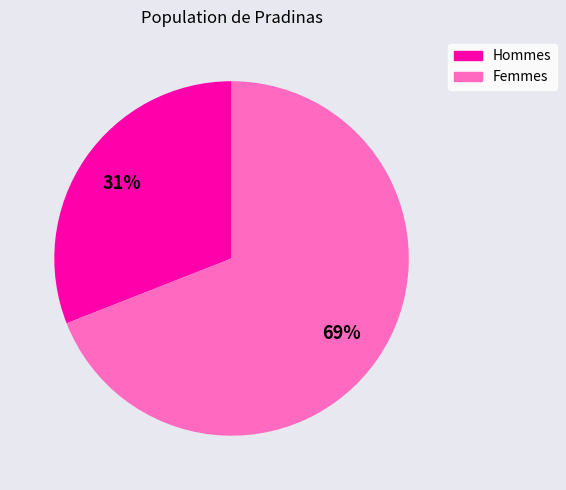

What is the largest slice in the pie chart?

Femmes